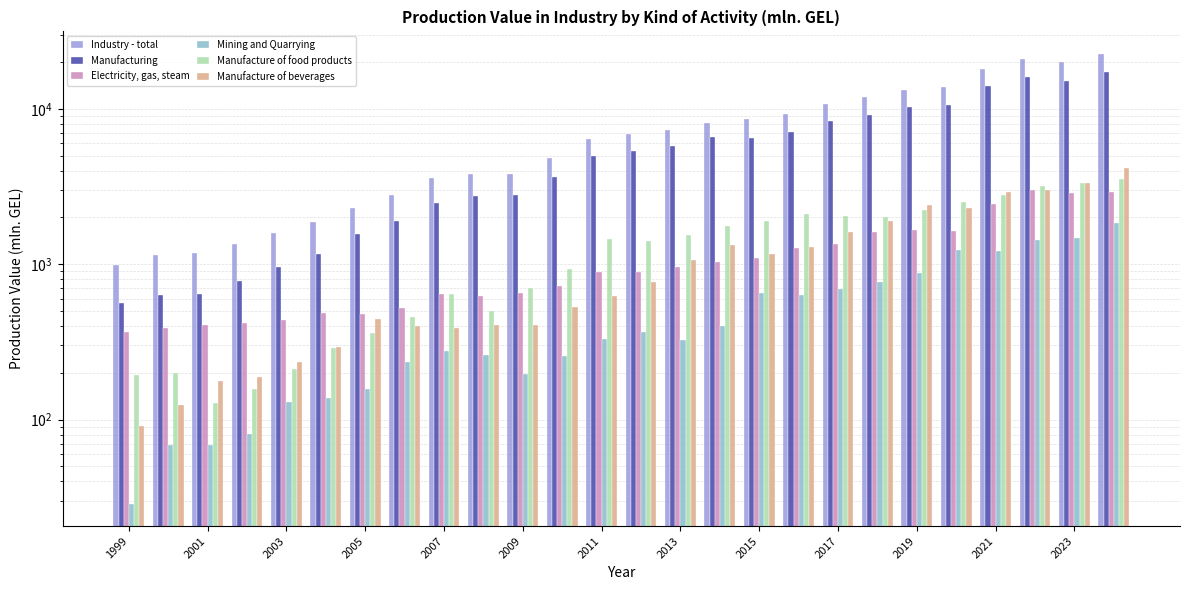

How many bars are there in total?

156